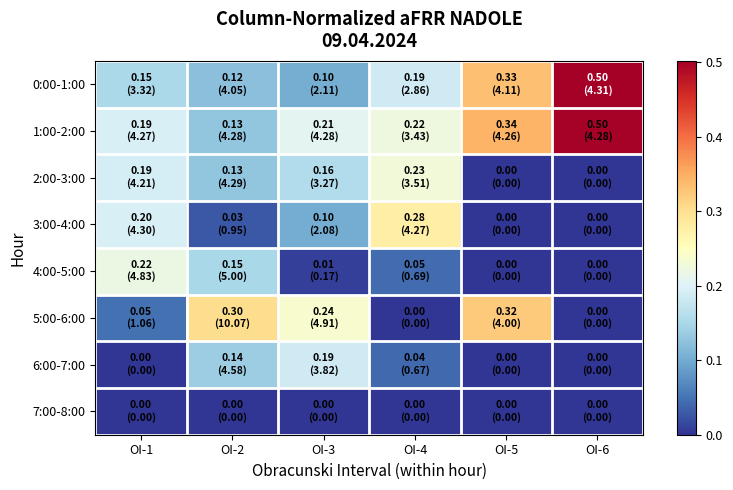

How many distinct data groups are displayed?

8